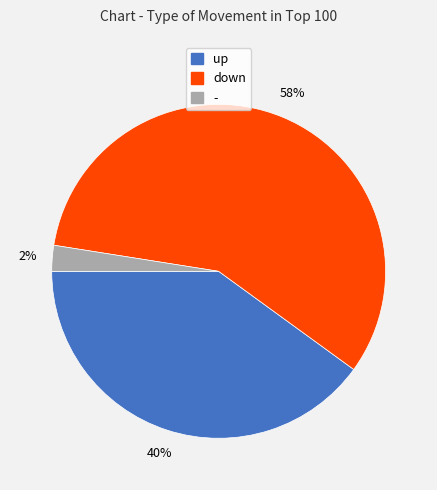

How many segments does this pie chart have?

3